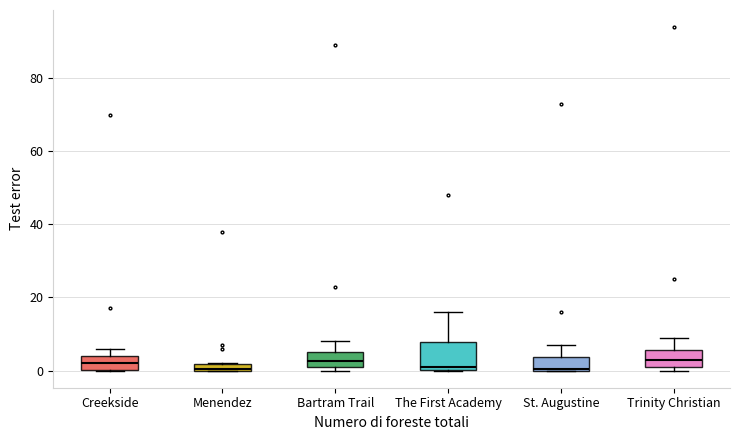

Where does the upper whisker of the box for Trinity Christian end on the y-axis? The values are not printed on the chart, so give them approximately, as read against the axis.

10